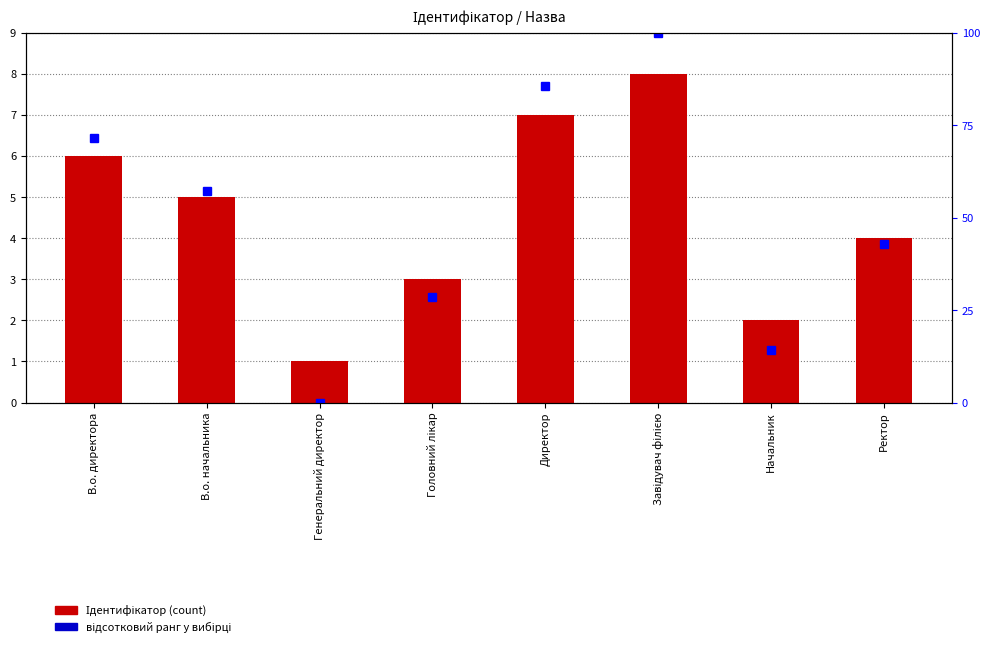

Reading left to right, what are all the values shown in this chart?

Ідентифікатор (count): 6.0	5.0	1.0	3.0	7.0	8.0	2.0	4.0
відсотковий ранг у вибірці: 71.4	57.1	0.0	28.6	85.7	100.0	14.3	42.9